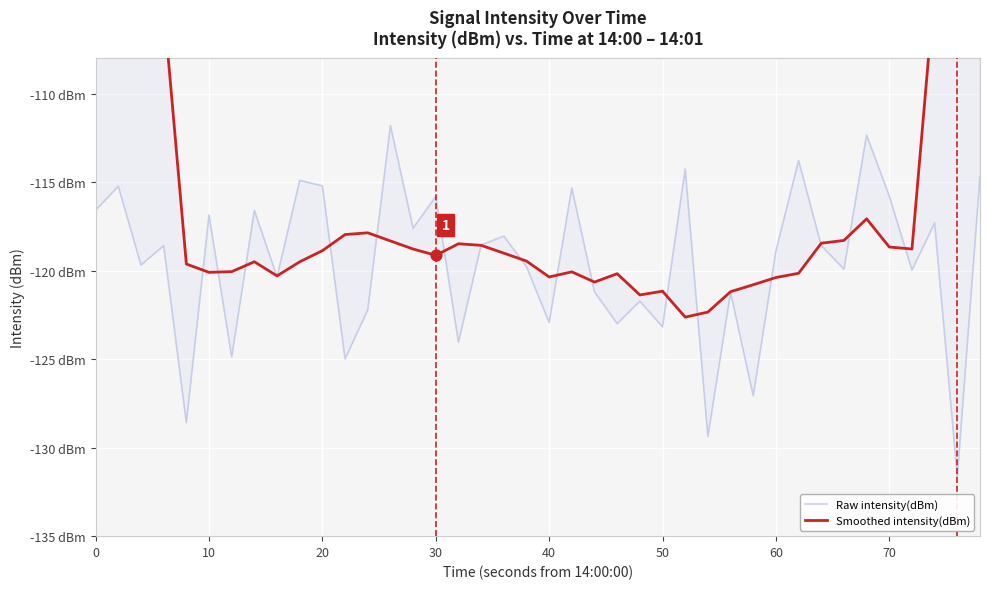

Which series has the largest Y range (max minus min)?

Smoothed intensity(dBm)